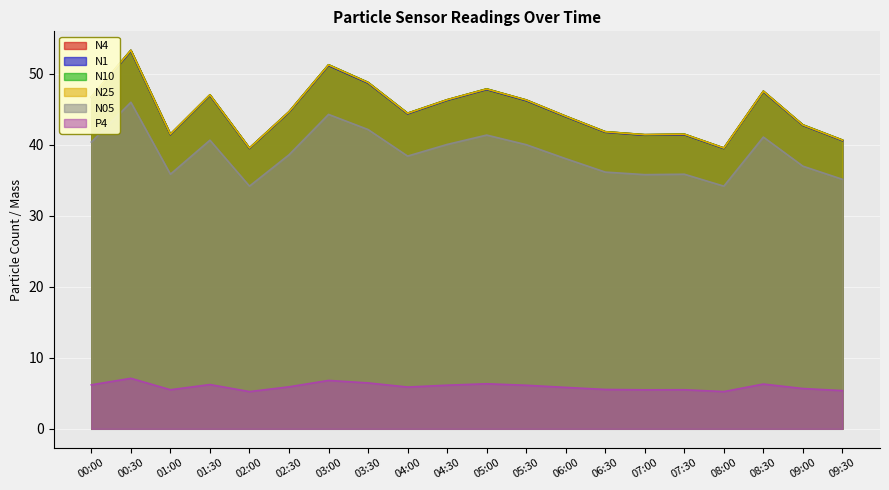

At which category does the chart reach its peak across all series?

00:30